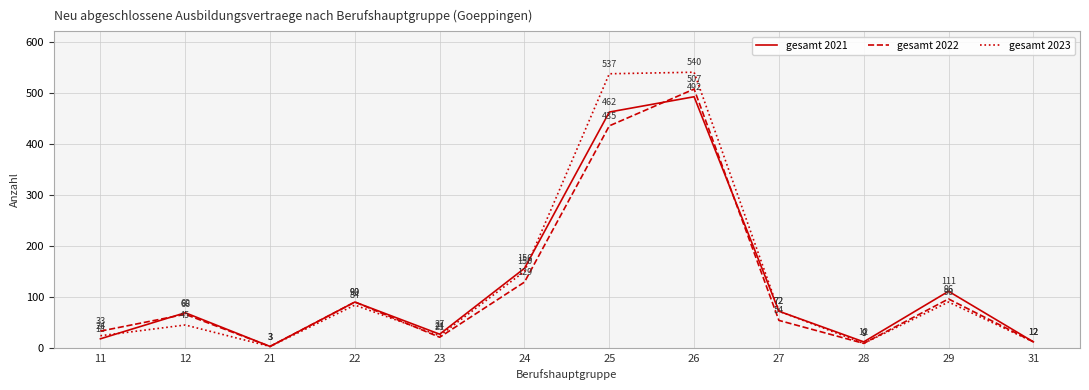

Rank the series by their average value, from highest to lowest.

gesamt 2023, gesamt 2021, gesamt 2022